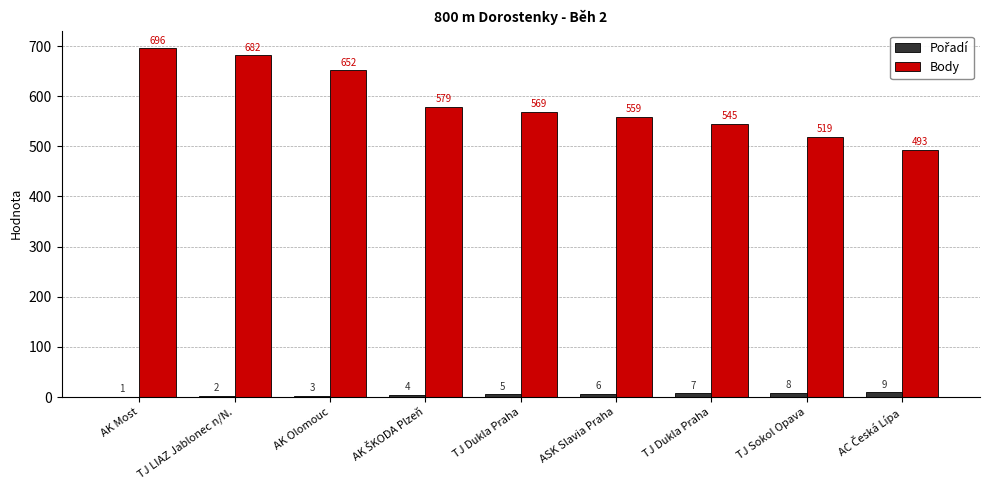

What is the sum of the Body values at TJ Sokol Opava and ASK Slavia Praha?

1078